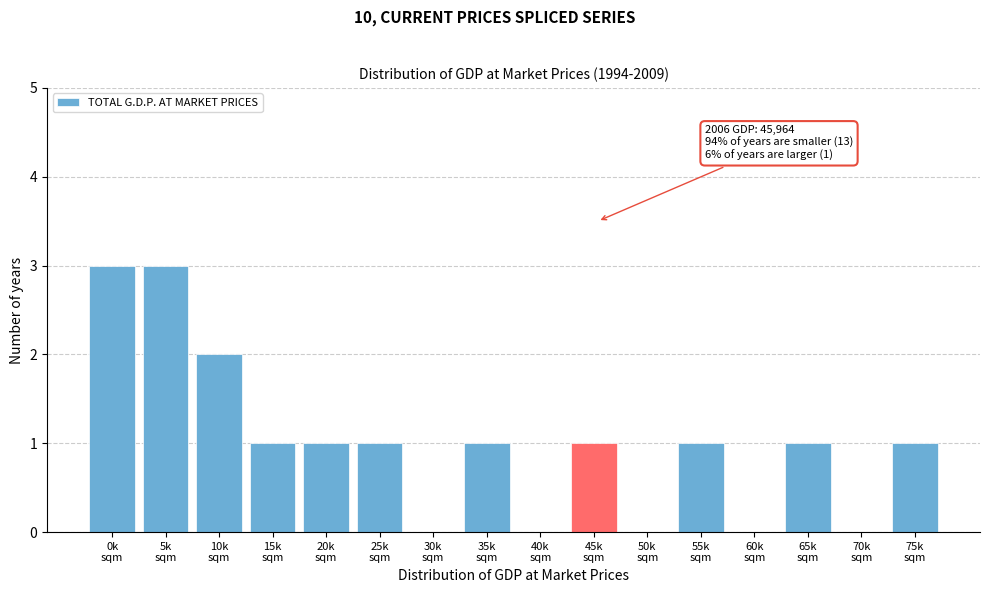

What is the maximum value shown in the chart?

3